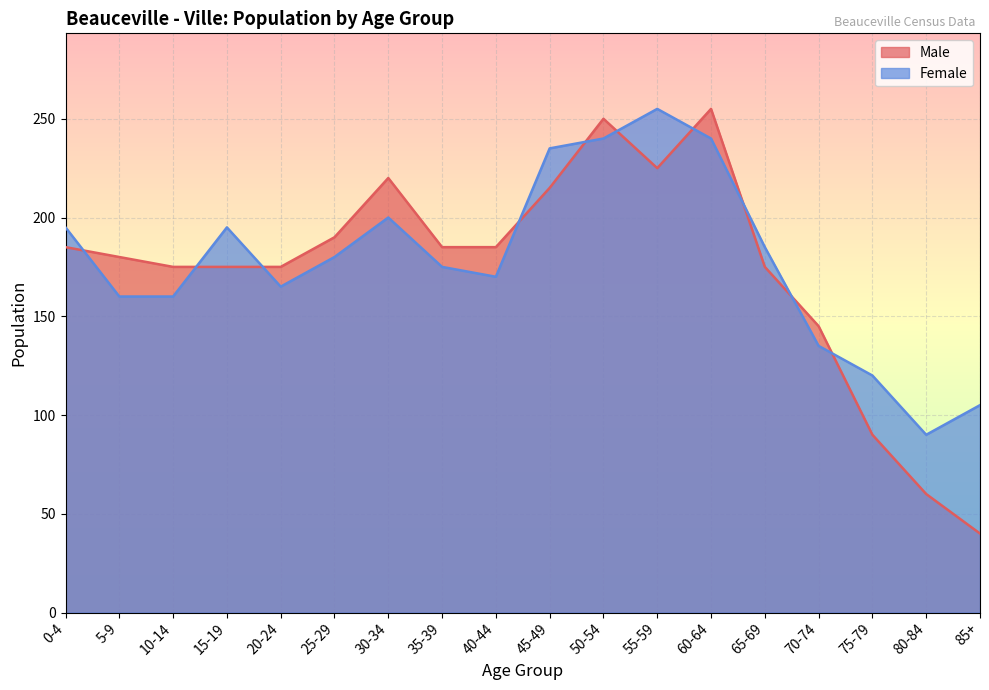

What is the label of the 14th point from the left?

65-69